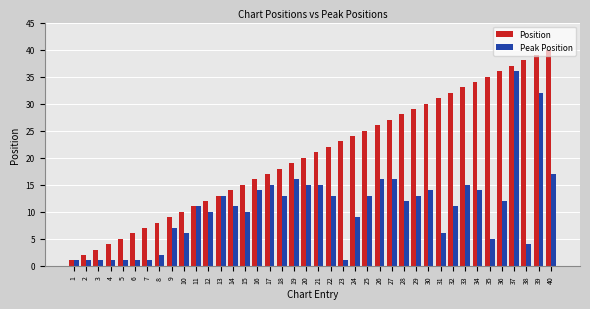

Is it true that Peak Position equals 16 at 26?

True